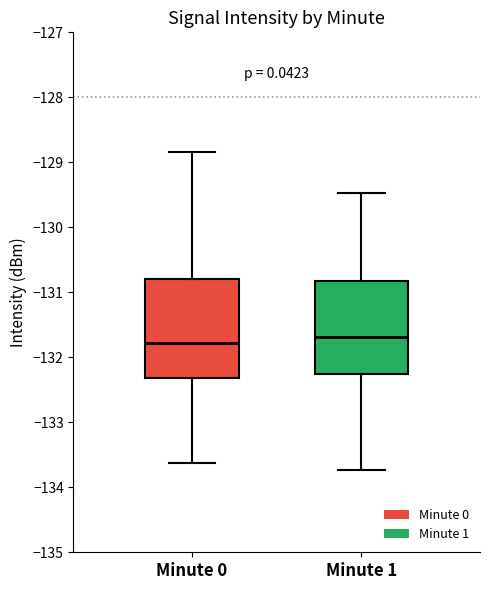

Where does the lower whisker of the box for Minute 1 end on the y-axis? The values are not printed on the chart, so give them approximately, as read against the axis.

-133.7